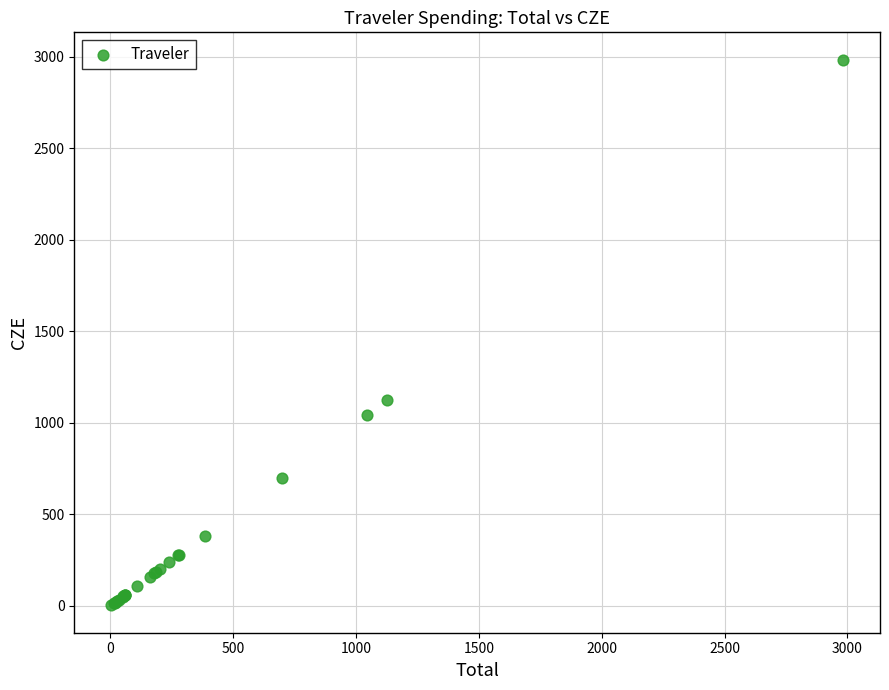

What Y value in the scatter plot is closest to 1492?

1126.4